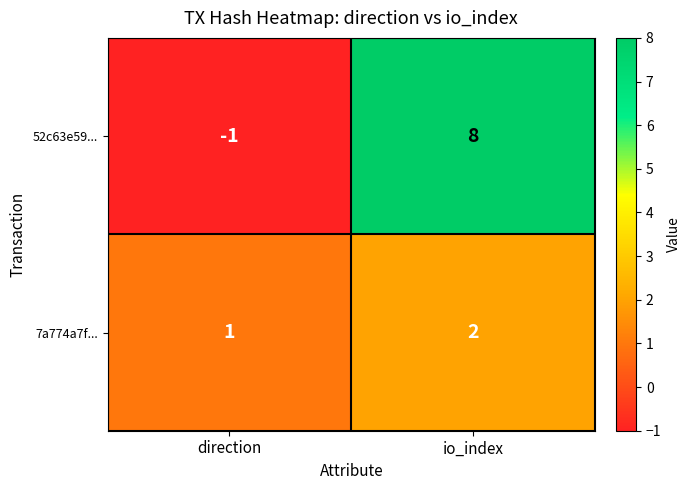

At how many categories does at least one series exceed 6?

1